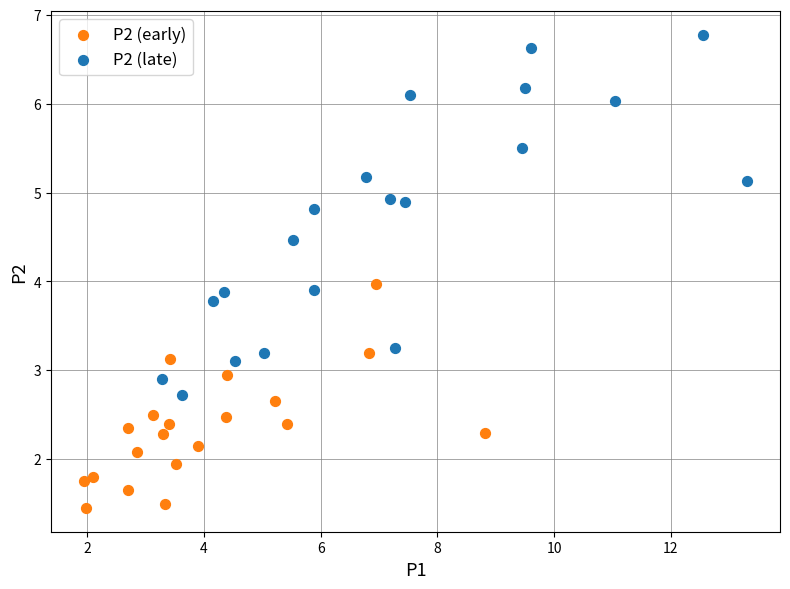

What are all the series names shown in the legend?

P2 (early), P2 (late)